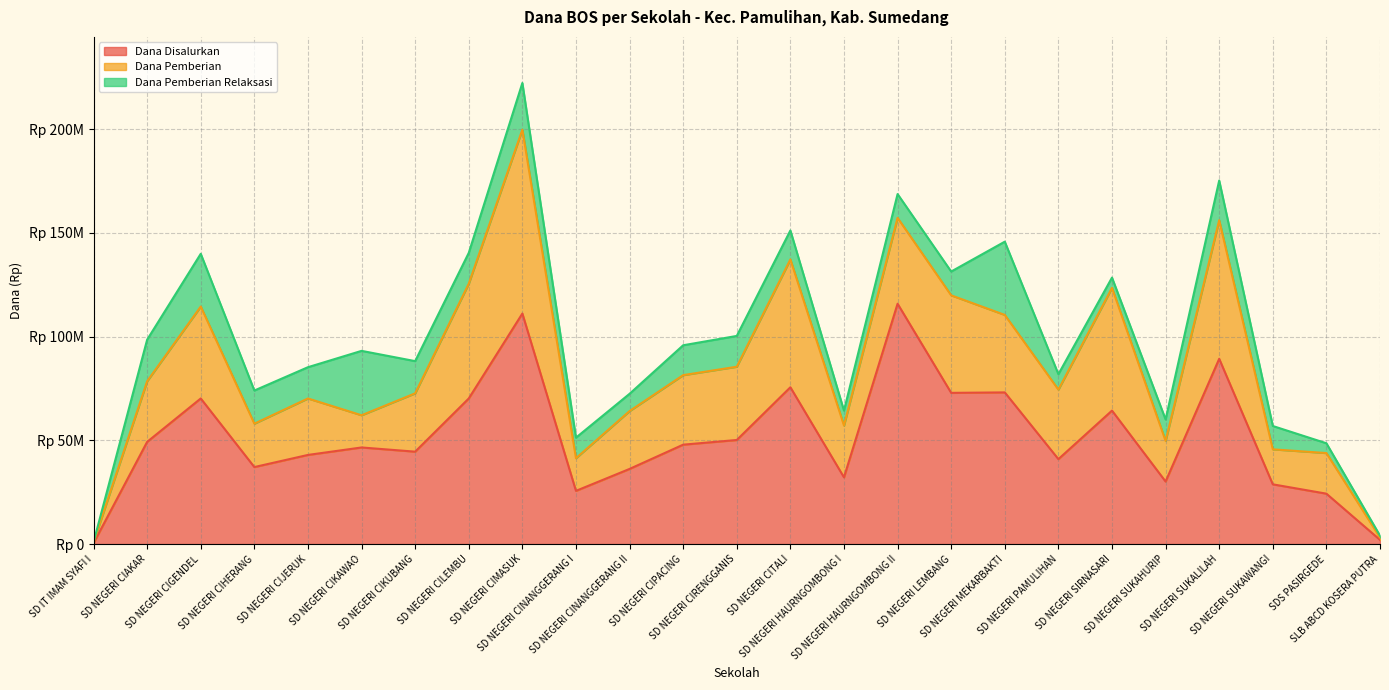

The value of Dana Pemberian at SLB ABCD KOSERA PUTRA is 1959270. True or false?

False